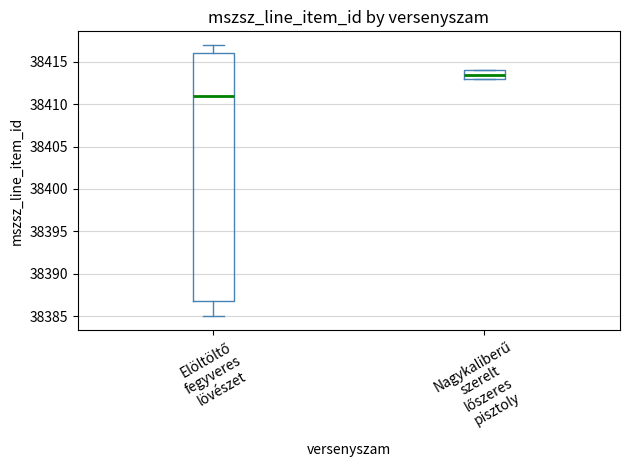

Where is the upper edge of the box for Elöltöltő fegyveres lövészet on the y-axis? The values are not printed on the chart, so give them approximately, as read against the axis.

38416.0